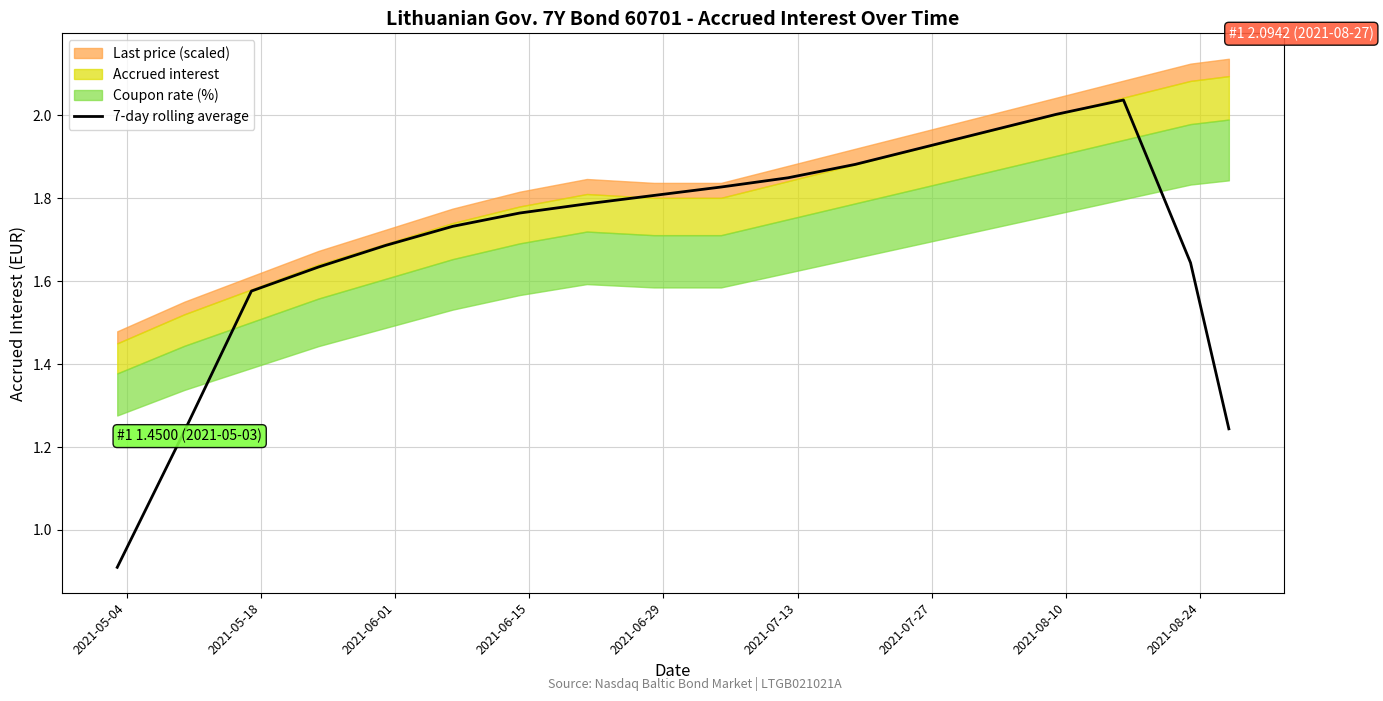

Where does the data first go above 1?

2021-05-18